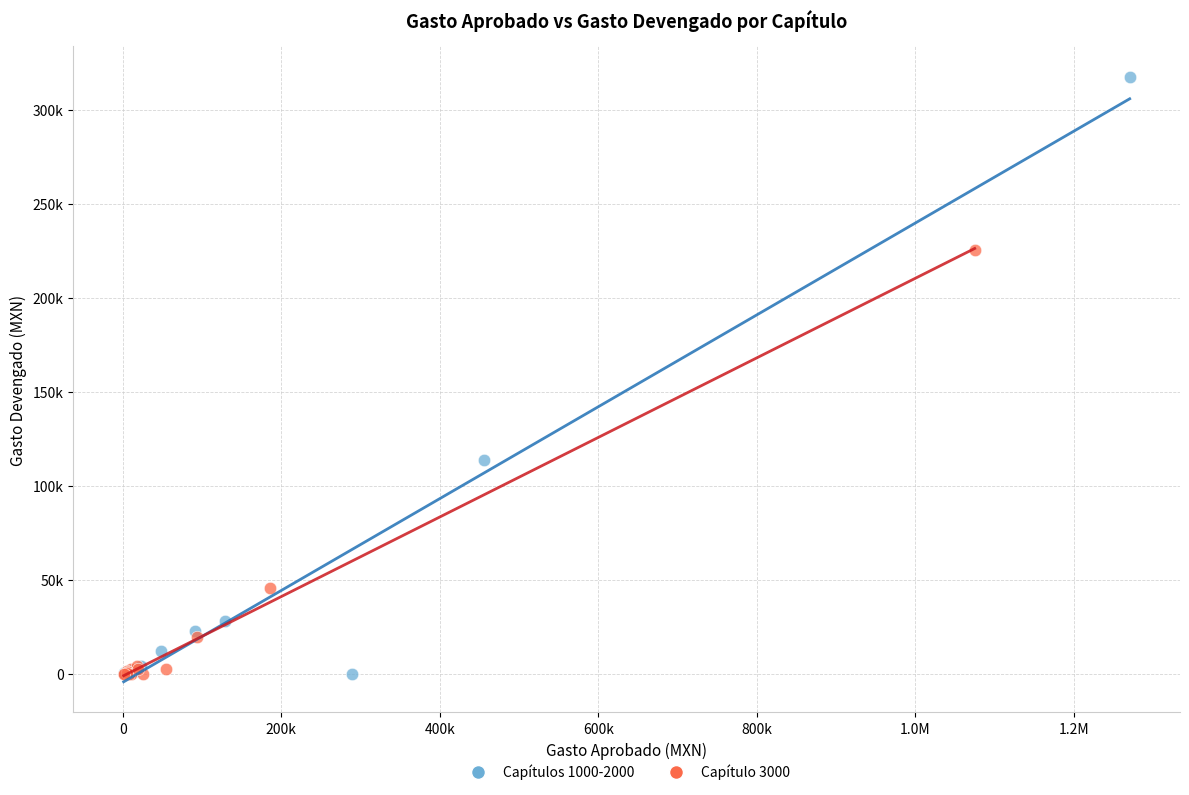

What are all the series names shown in the legend?

Capítulos 1000-2000, Capítulo 3000